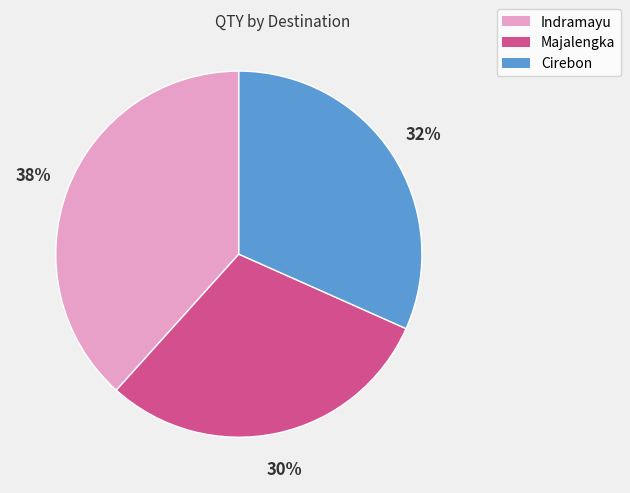

To the nearest percent, what is the average slice percentage?

33%